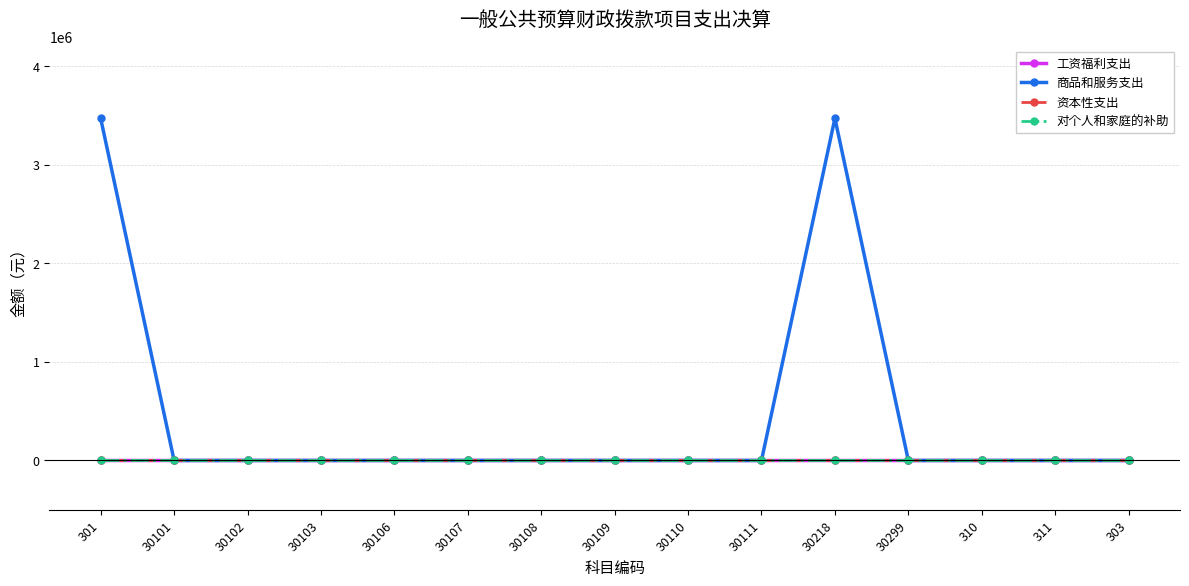

At 30108, list the series in order from smallest to largest.

工资福利支出, 商品和服务支出, 资本性支出, 对个人和家庭的补助